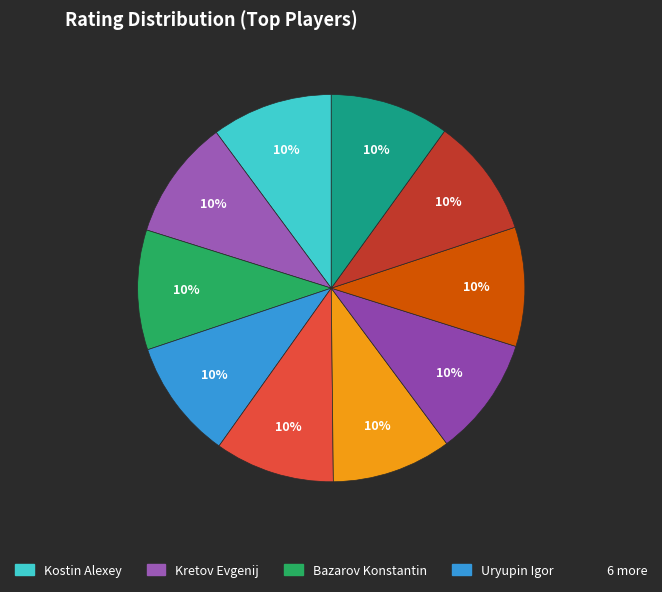

How many slices are in this pie chart?

10